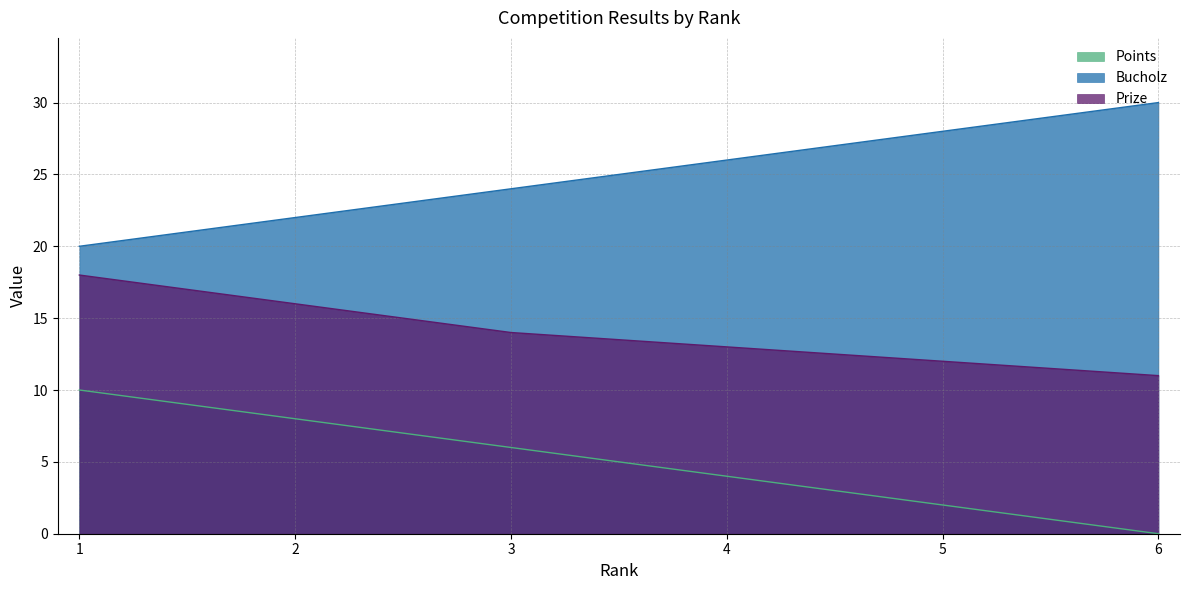

True or false: Bucholz and Points intersect in this chart.

False